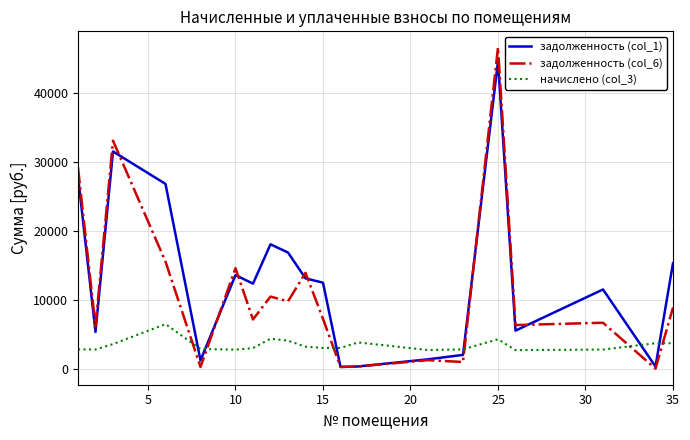

Which series has the largest total across all categories?

задолженность (col_1)